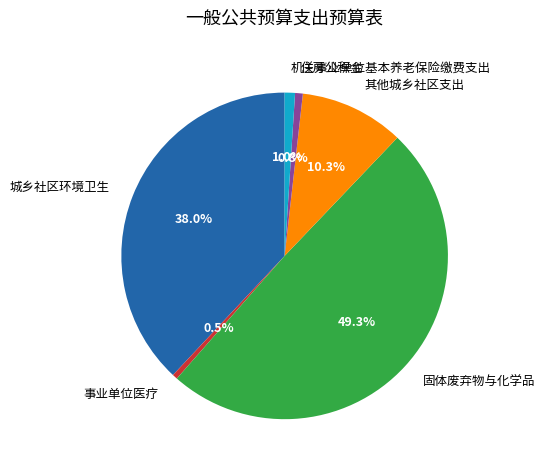

Which category has the biggest portion of the pie?

固体废弃物与化学品